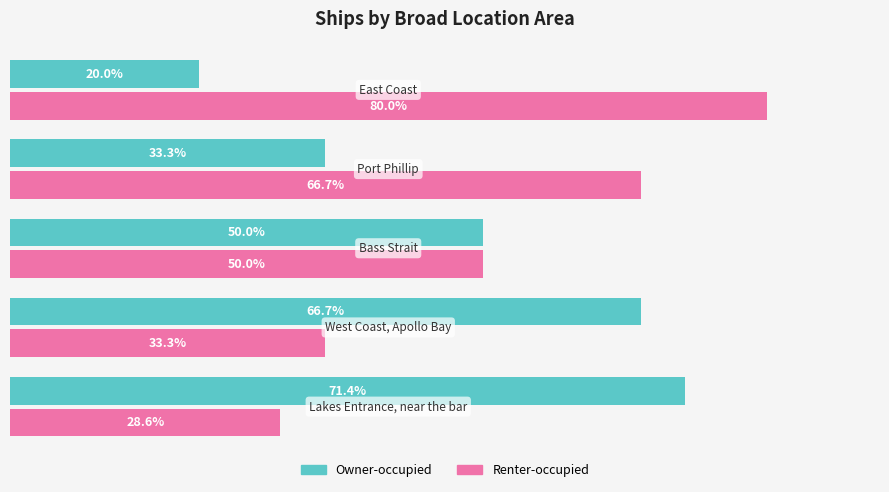

Rank the series by their average value, from lowest to highest.

Owner-occupied, Renter-occupied